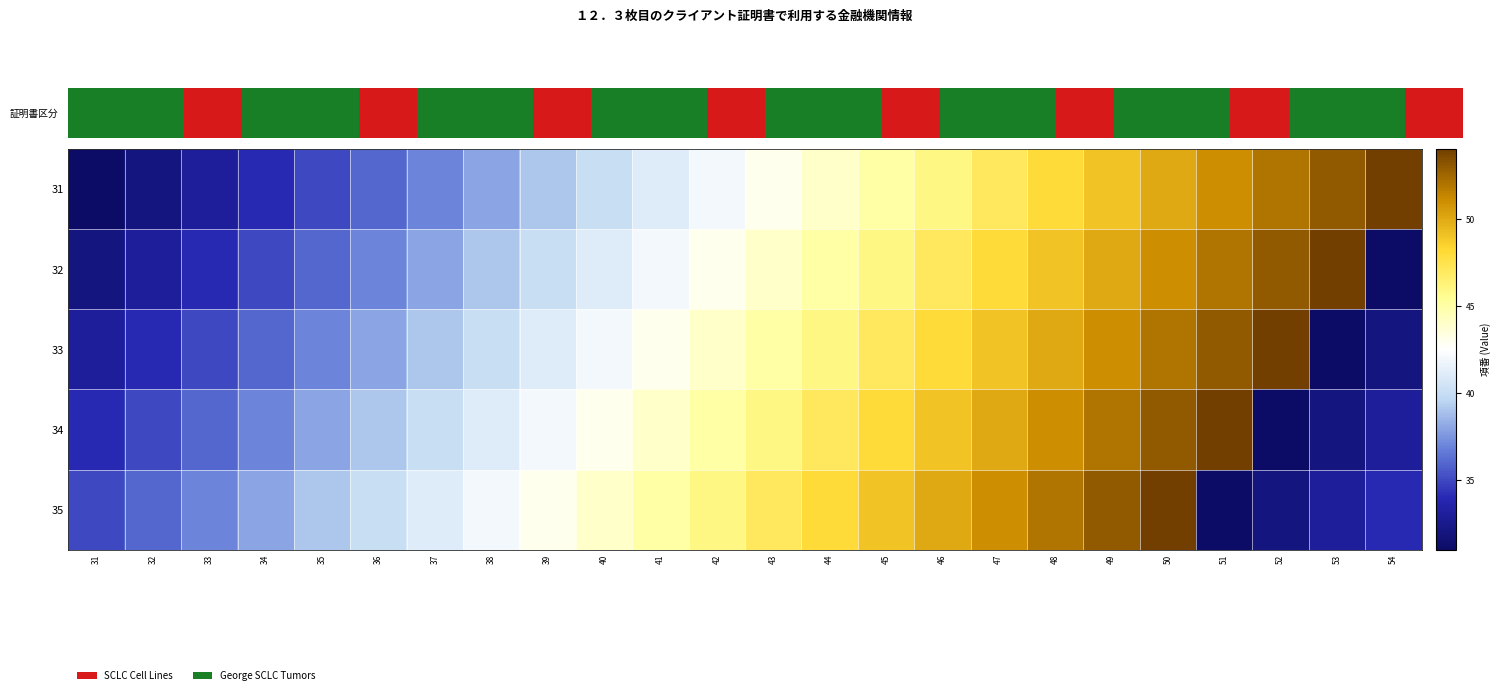

Which series changed the most between 36 and 50?

31